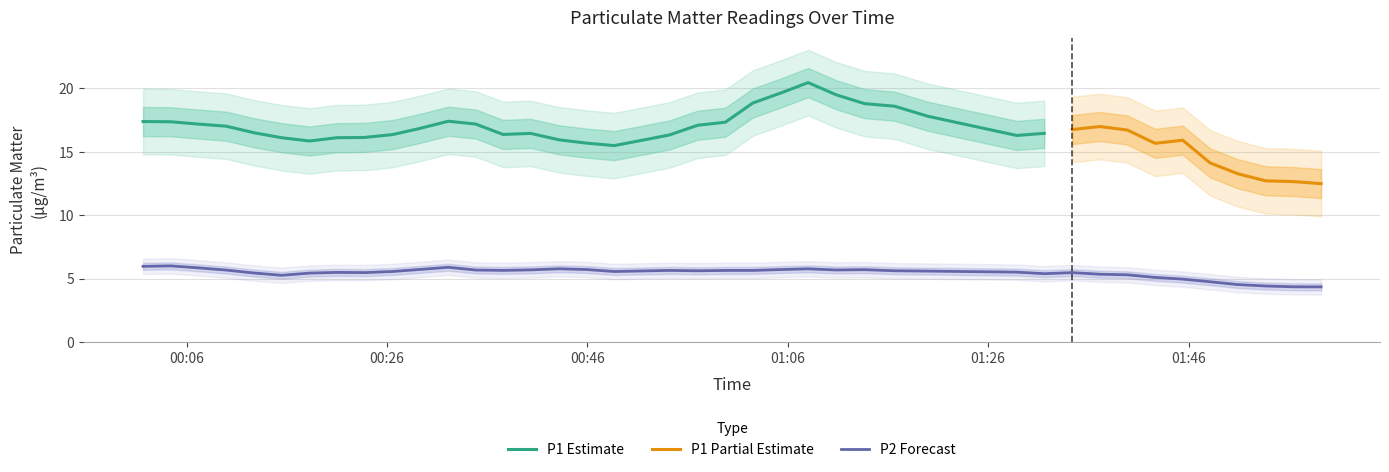

What is the minimum value shown in the chart?

3.6